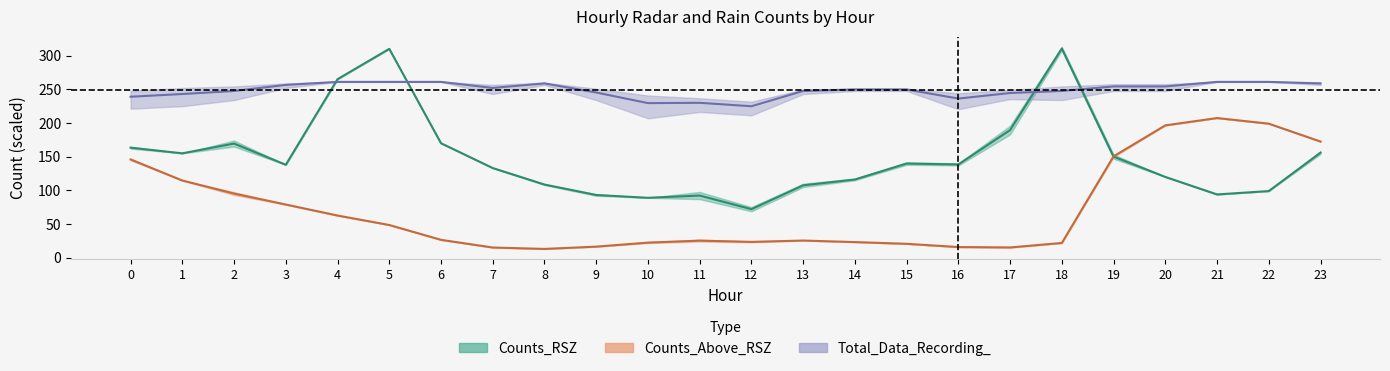

At which label does Counts_RSZ reach its peak?

18